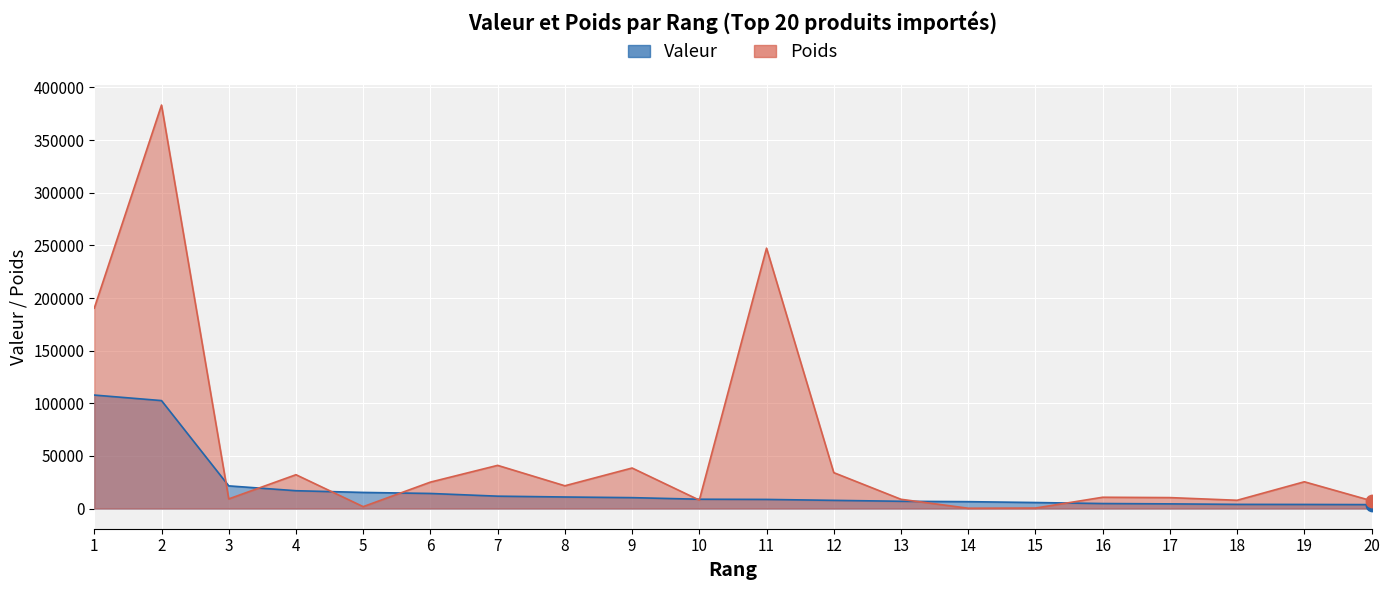

Which series contains the highest Y value?

Poids